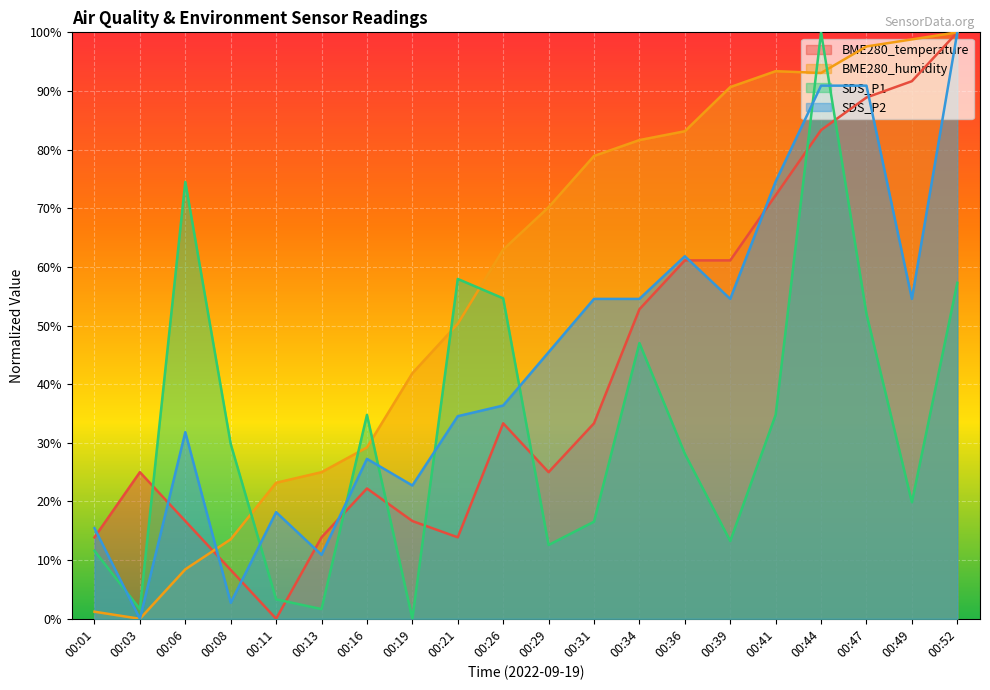

How many times do BME280_temperature and SDS_P2 cross each other?

9